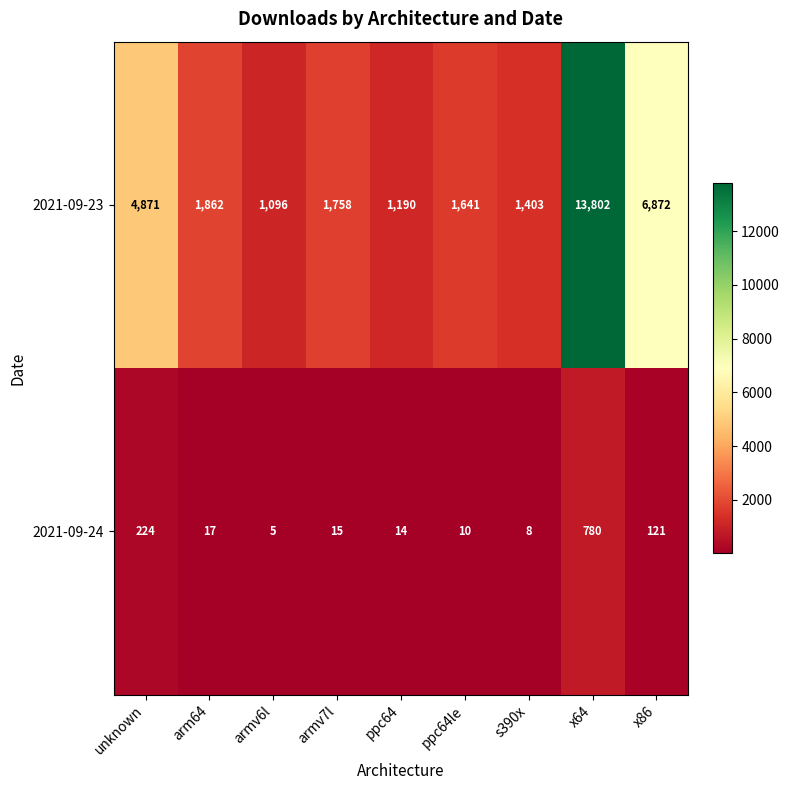

At which category is the sum across all series the highest?

x64